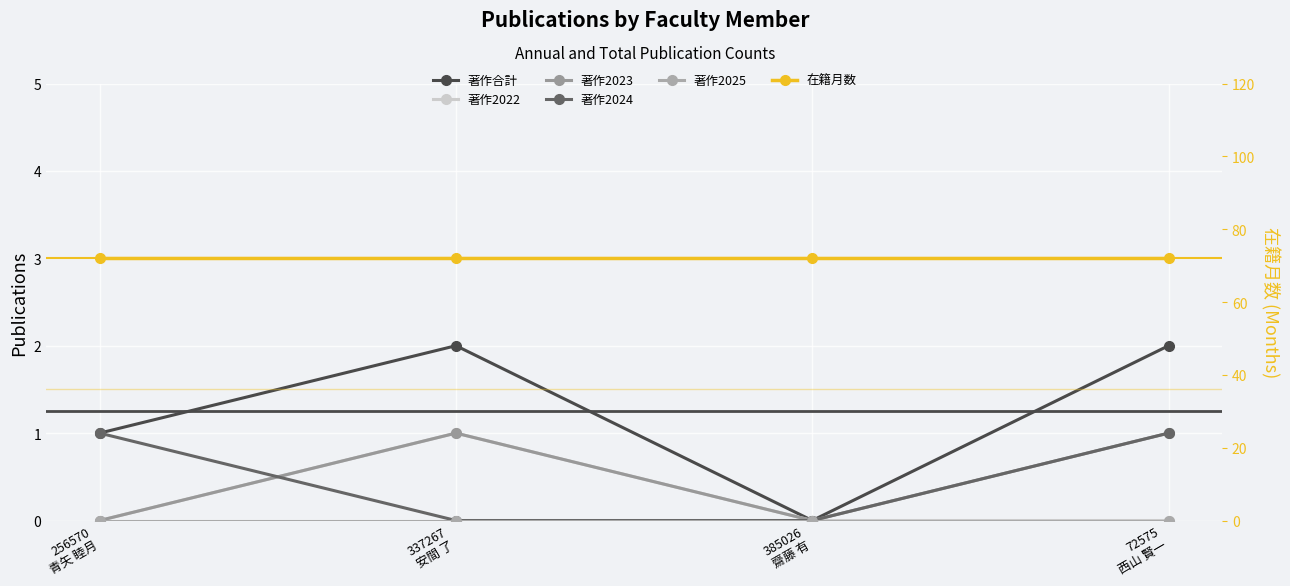

What is the difference between the 著作2023 values at 256570
青矢 睦月 and 337267
安間 了?

1